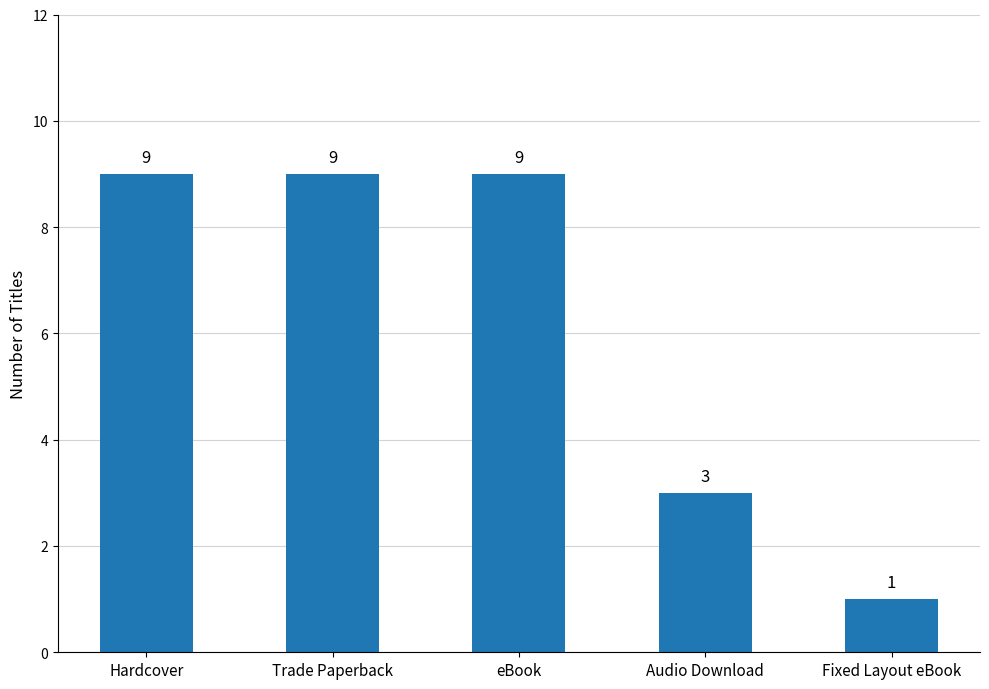

Reading right to left, list all the values displayed in this chart.

Fixed Layout eBook=1	Audio Download=3	eBook=9	Trade Paperback=9	Hardcover=9